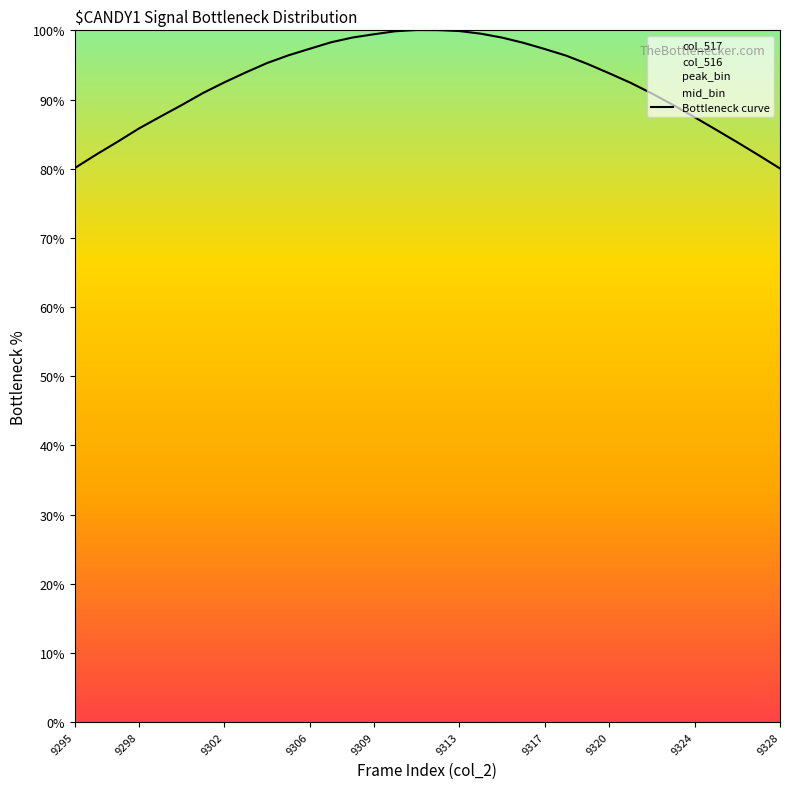

True or false: the data shows 170.2 at 15.

False